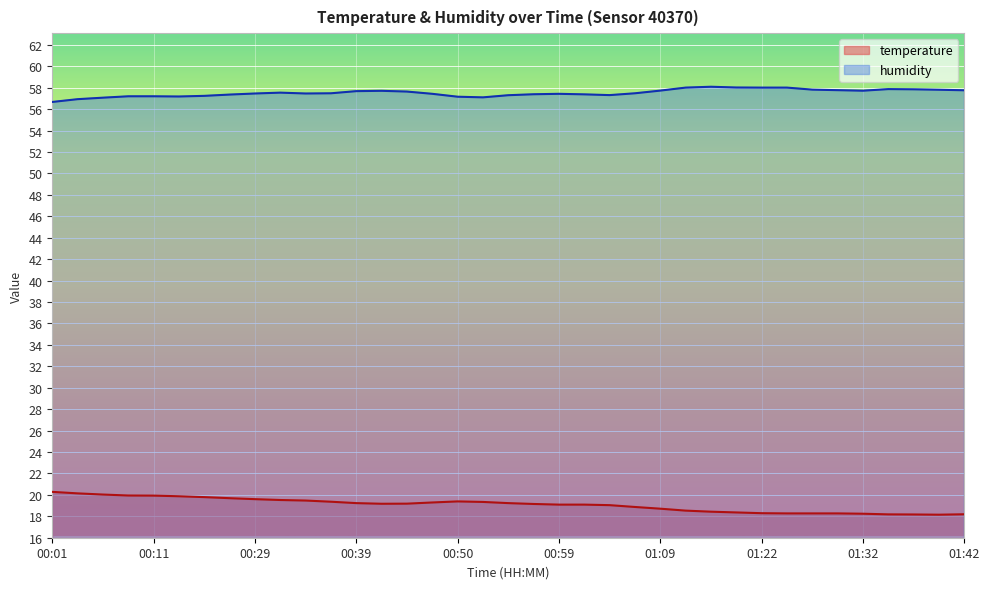

List the series in order of their overall mean, lowest first.

temperature, humidity